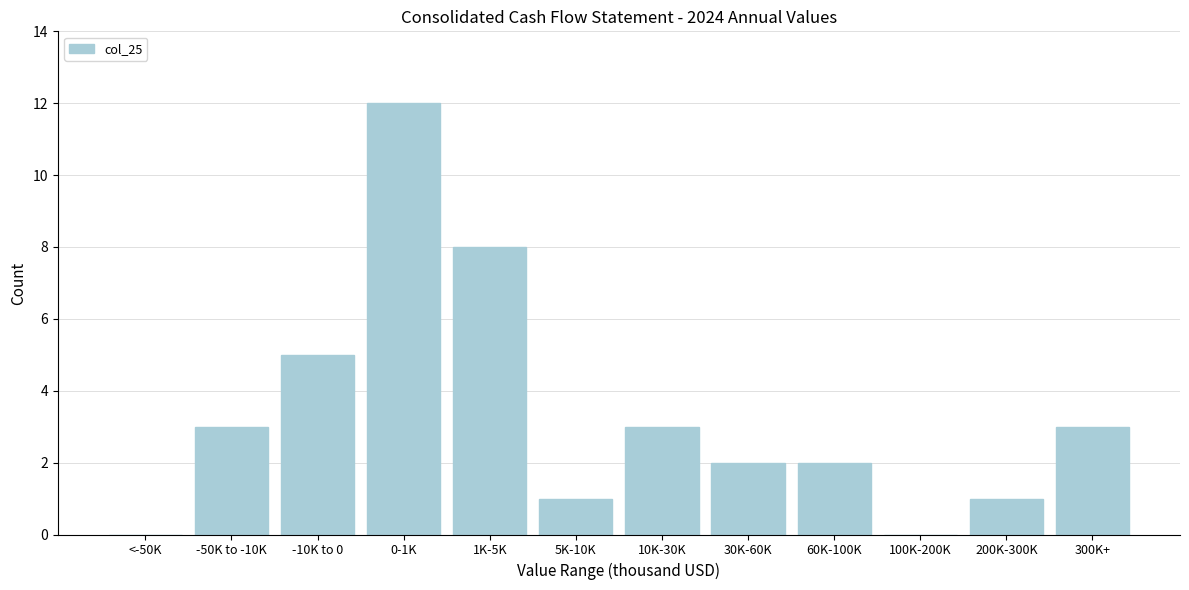

Reading left to right, extract all data points from this chart.

<-50K=0	-50K to -10K=3	-10K to 0=5	0-1K=12	1K-5K=8	5K-10K=1	10K-30K=3	30K-60K=2	60K-100K=2	100K-200K=0	200K-300K=1	300K+=3